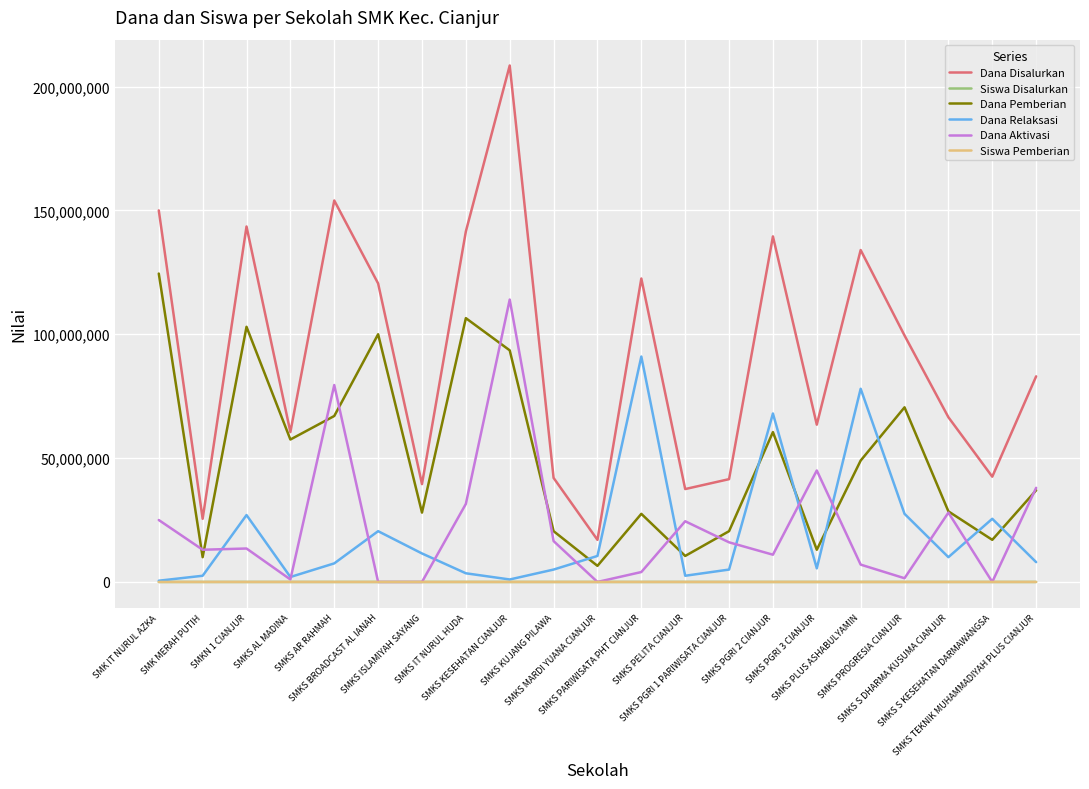

Which series has the widest spread of values?

Dana Disalurkan